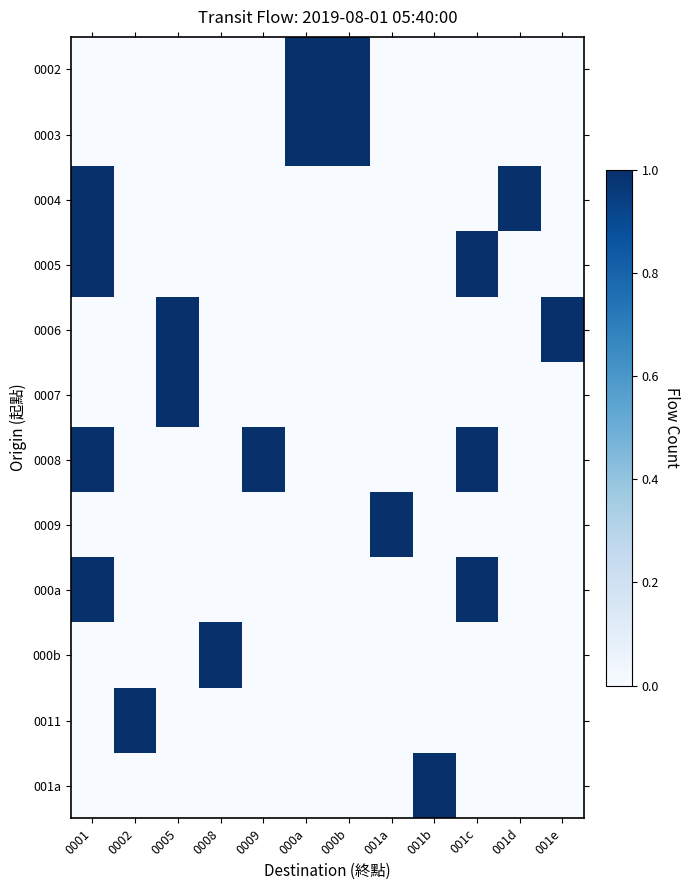

Reading left to right, extract all data points from this chart.

0002: 0001=0	0002=0	0005=0	0008=0	0009=0	000a=1	000b=1	001a=0	001b=0	001c=0	001d=0	001e=0
0003: 0001=0	0002=0	0005=0	0008=0	0009=0	000a=1	000b=1	001a=0	001b=0	001c=0	001d=0	001e=0
0004: 0001=1	0002=0	0005=0	0008=0	0009=0	000a=0	000b=0	001a=0	001b=0	001c=0	001d=1	001e=0
0005: 0001=1	0002=0	0005=0	0008=0	0009=0	000a=0	000b=0	001a=0	001b=0	001c=1	001d=0	001e=0
0006: 0001=0	0002=0	0005=1	0008=0	0009=0	000a=0	000b=0	001a=0	001b=0	001c=0	001d=0	001e=1
0007: 0001=0	0002=0	0005=1	0008=0	0009=0	000a=0	000b=0	001a=0	001b=0	001c=0	001d=0	001e=0
0008: 0001=1	0002=0	0005=0	0008=0	0009=1	000a=0	000b=0	001a=0	001b=0	001c=1	001d=0	001e=0
0009: 0001=0	0002=0	0005=0	0008=0	0009=0	000a=0	000b=0	001a=1	001b=0	001c=0	001d=0	001e=0
000a: 0001=1	0002=0	0005=0	0008=0	0009=0	000a=0	000b=0	001a=0	001b=0	001c=1	001d=0	001e=0
000b: 0001=0	0002=0	0005=0	0008=1	0009=0	000a=0	000b=0	001a=0	001b=0	001c=0	001d=0	001e=0
0011: 0001=0	0002=1	0005=0	0008=0	0009=0	000a=0	000b=0	001a=0	001b=0	001c=0	001d=0	001e=0
001a: 0001=0	0002=0	0005=0	0008=0	0009=0	000a=0	000b=0	001a=0	001b=1	001c=0	001d=0	001e=0